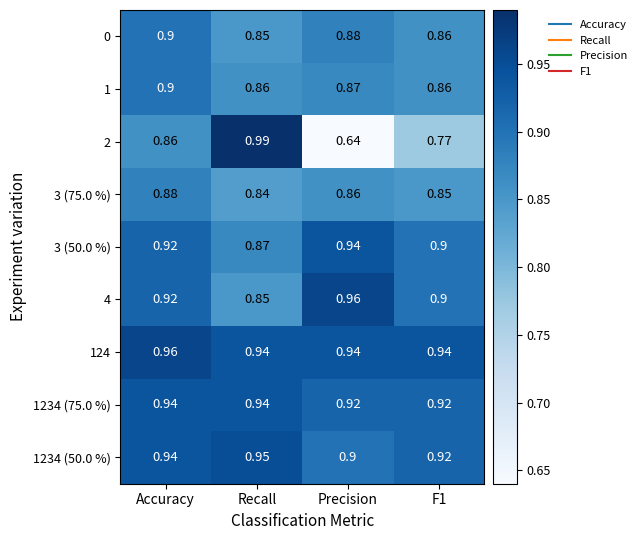

Which category has the highest value in the 4 series?

Precision